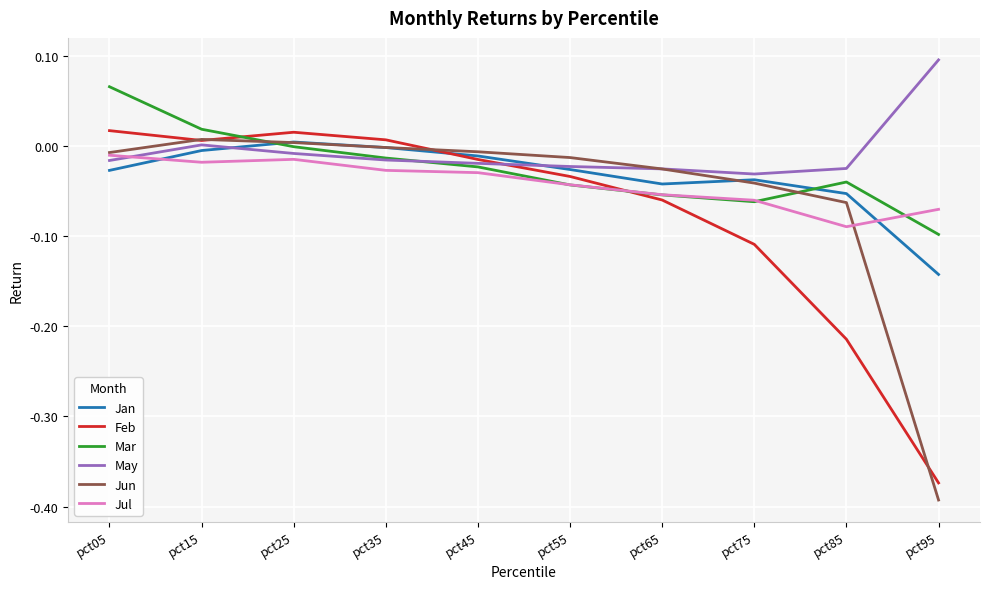

Which category has the highest value across all series?

pct95